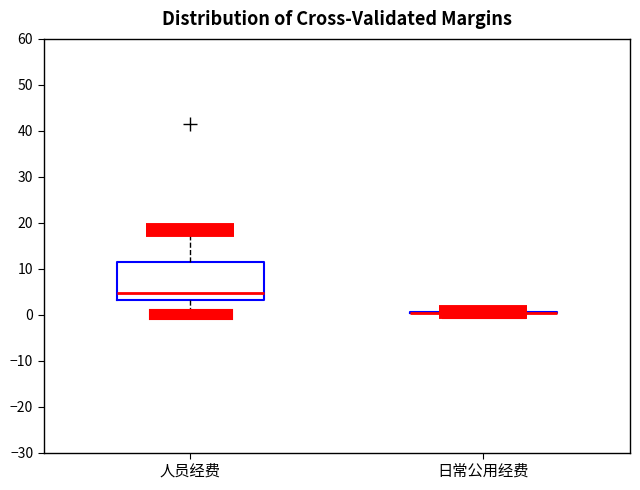

Reading left to right, read every box against the y-axis: the position of its median line, the range the box covers, and the ends of its whiskers. The values are not printed on the chart, so give them approximately, as read against the axis.

人员经费: median 5, box 3 to 12, whiskers 0 to 19
日常公用经费: box collapsed to a line at 0, whiskers 0 to 1